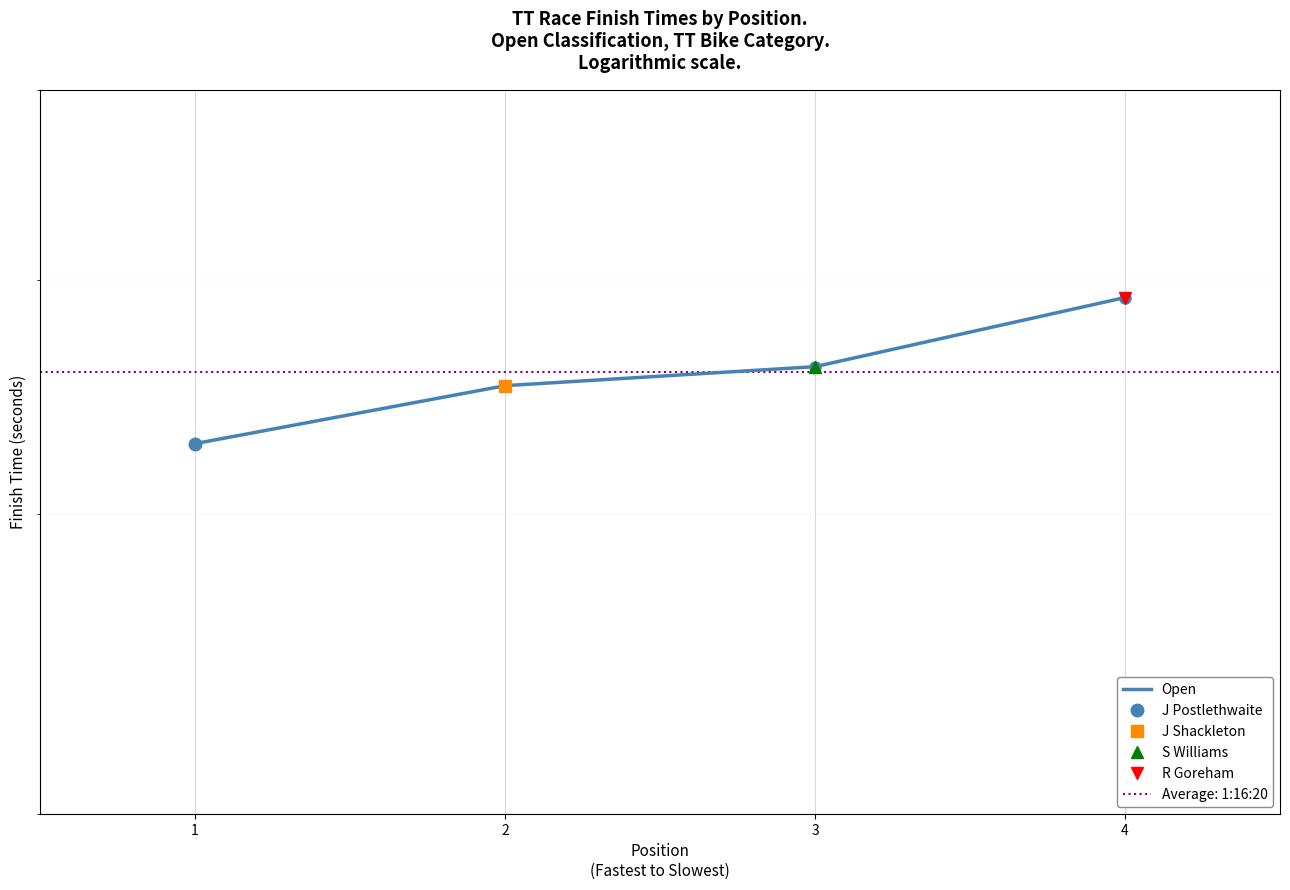

Reading left to right, transcribe all the data shown in this chart.

1=4277	2=4521	3=4604	4=4919